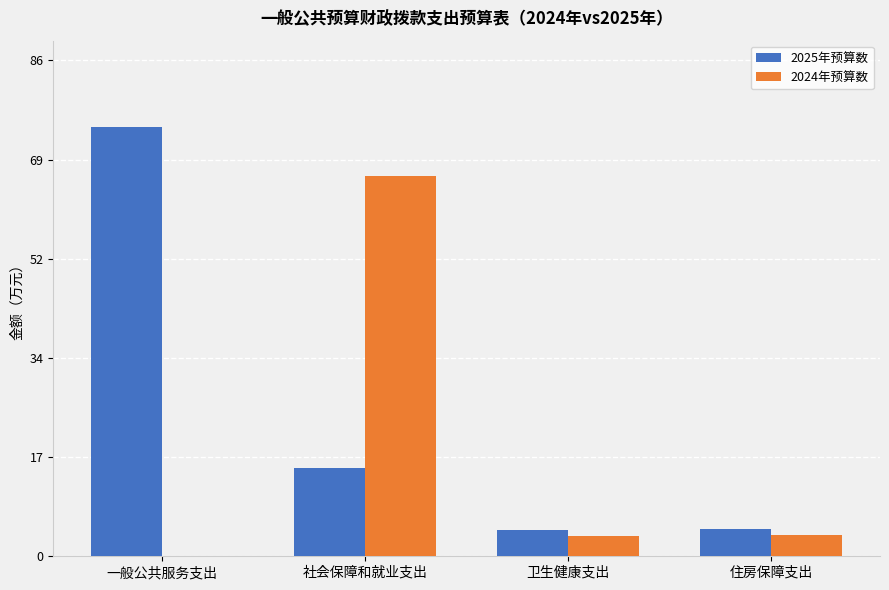

Is the value of 2025年预算数 at 住房保障支出 greater than the value of 2024年预算数 at 一般公共服务支出?

Yes